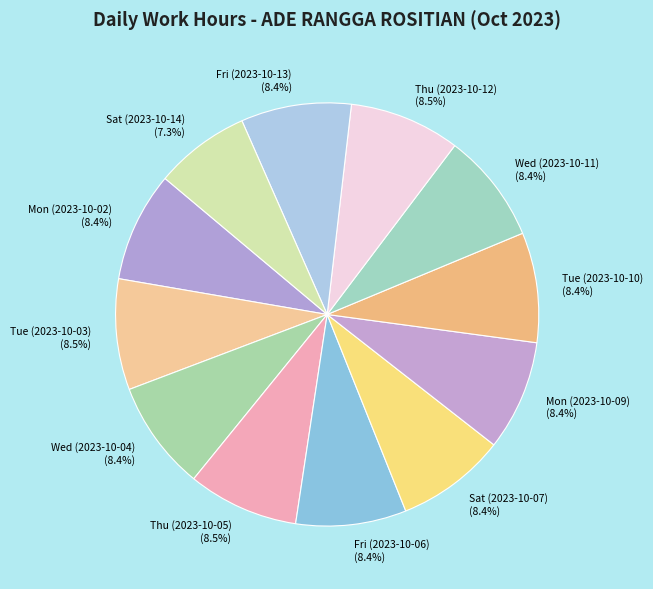

What percentage is the Fri (2023-10-06) slice, to the nearest percent?

8%